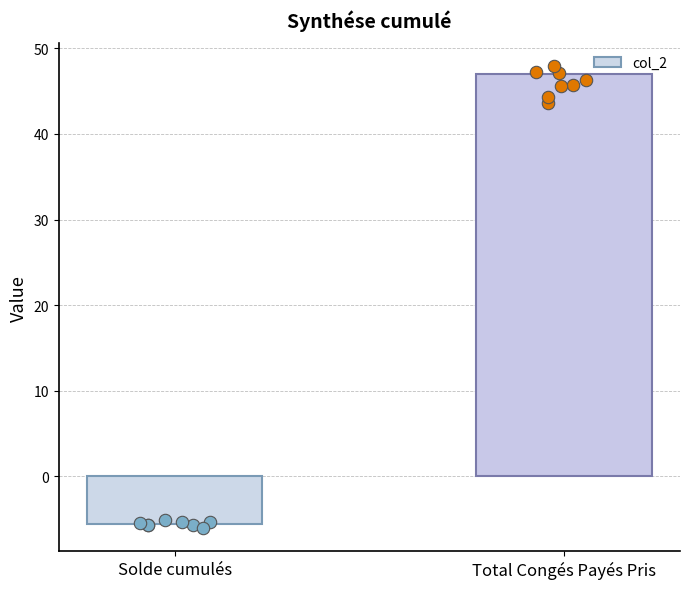

Which has a higher value, Total Congés Payés Pris or Solde cumulés?

Total Congés Payés Pris